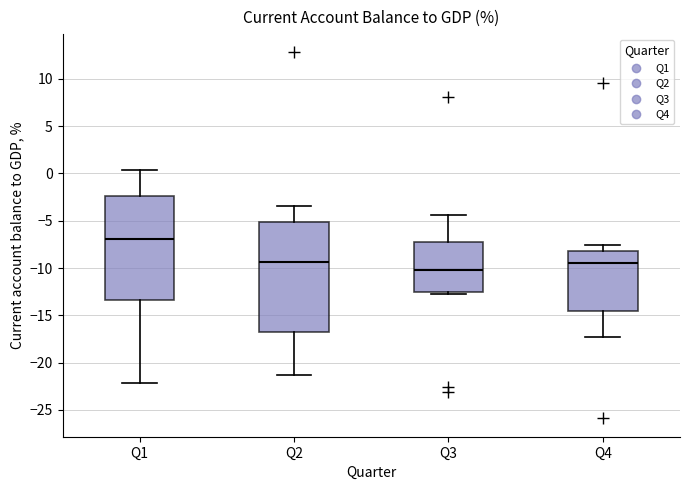

Where does the lower whisker of the box for Q1 end on the y-axis? The values are not printed on the chart, so give them approximately, as read against the axis.

-22.0